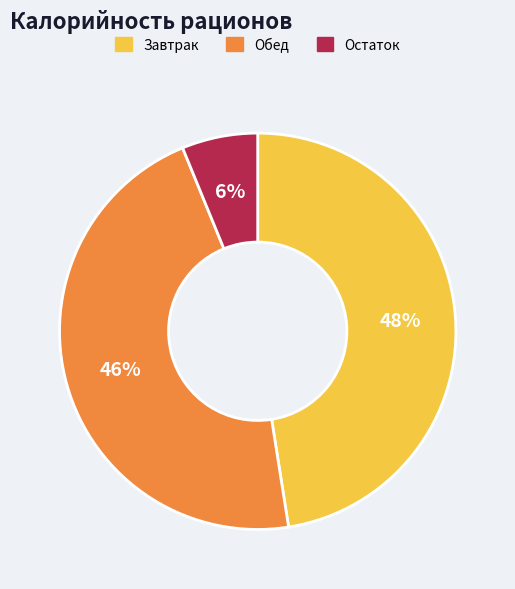

What is the smallest slice in the pie chart?

Остаток